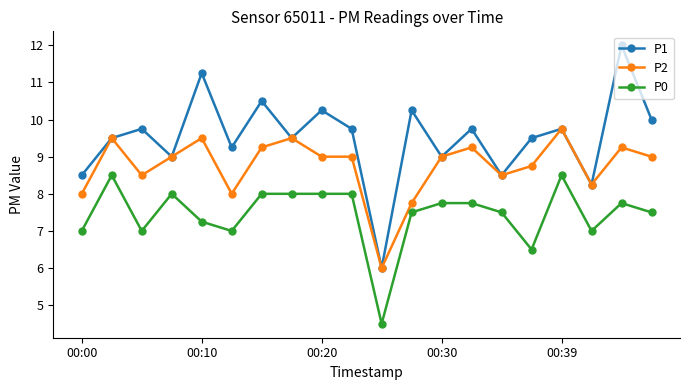

True or false: P2 and P0 intersect in this chart.

False